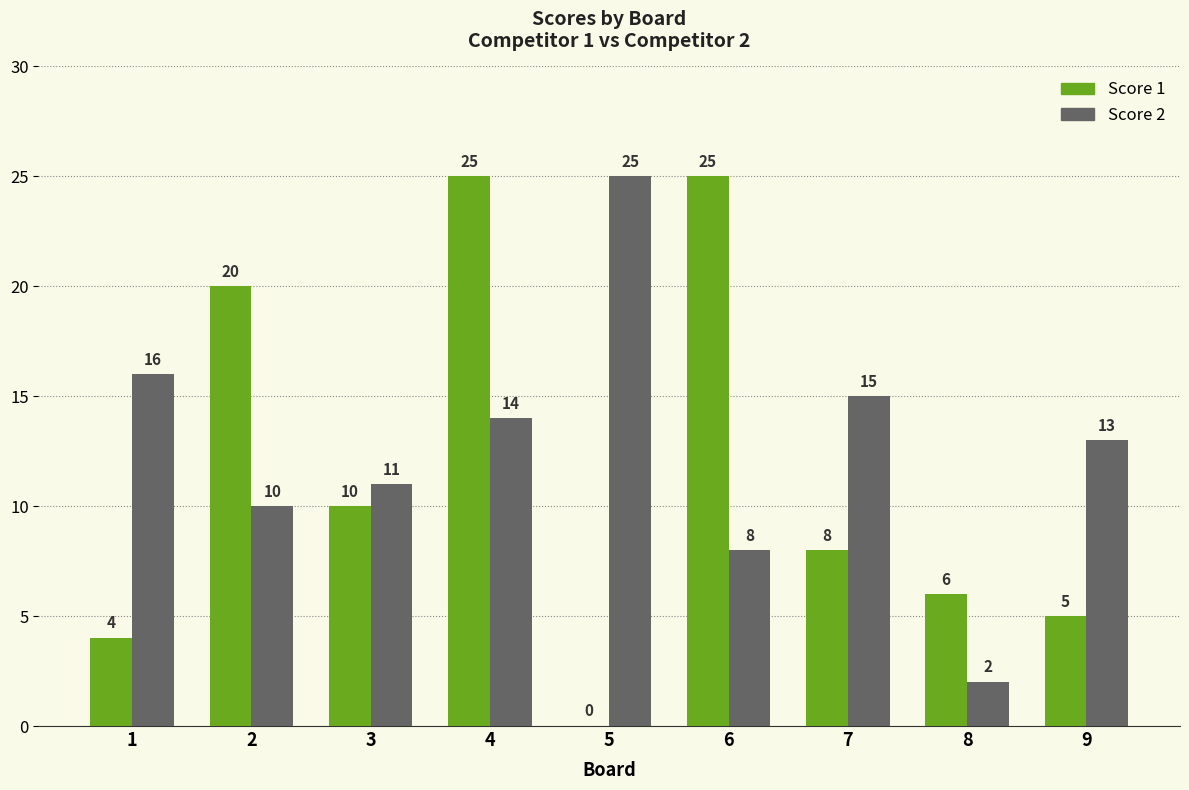

What is the average value of the Score 2 series?

13